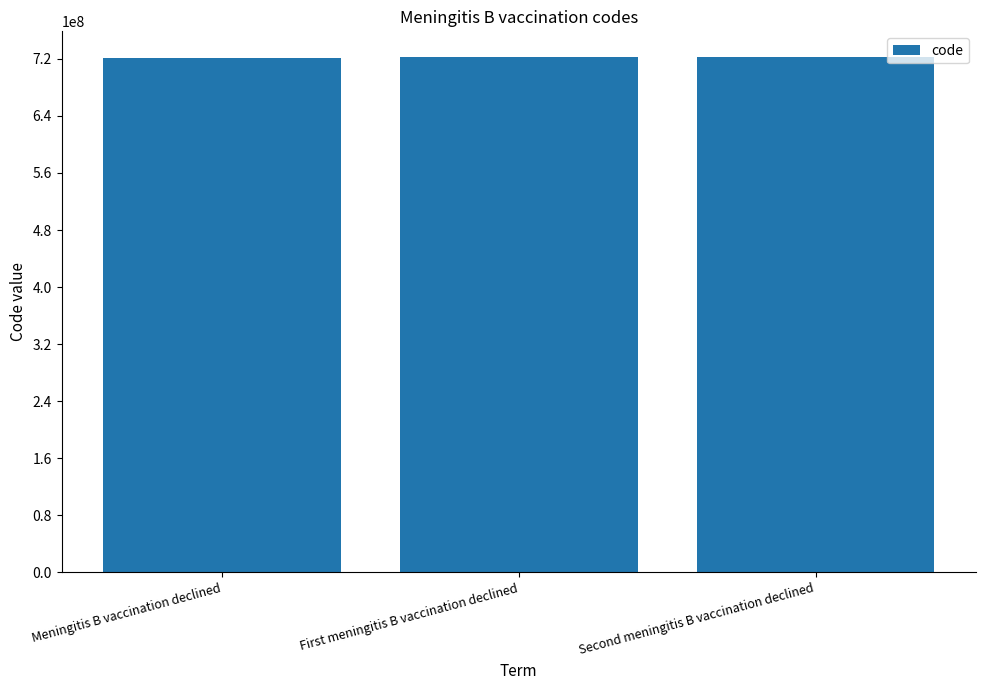

What is the smallest value displayed?

720548009